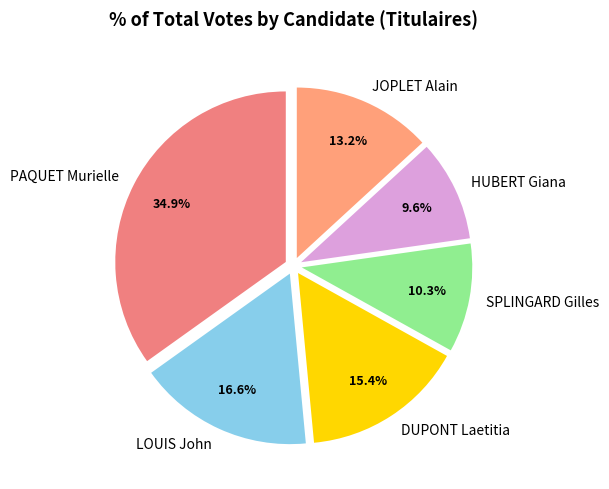

Which slice is the largest?

PAQUET Murielle